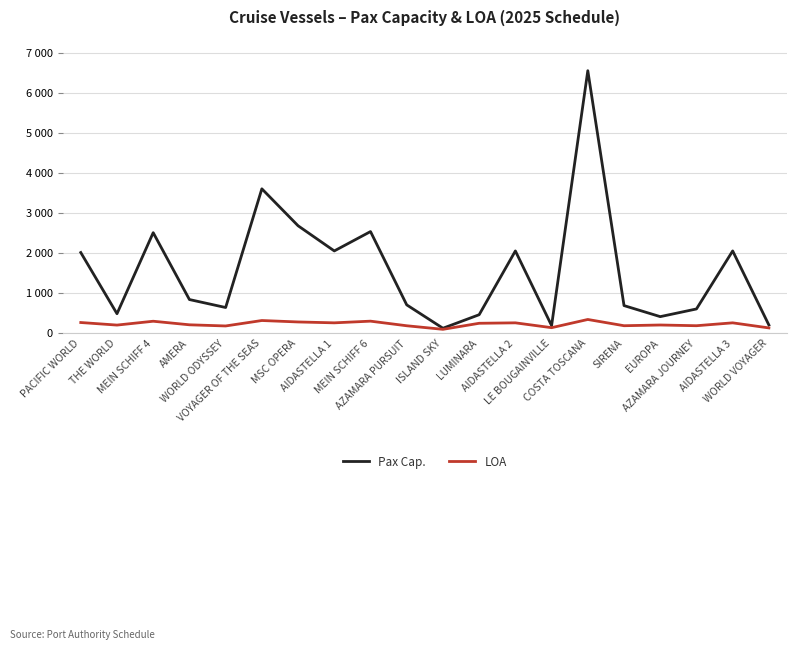

Where is the first local minimum for Pax Cap.?

THE WORLD